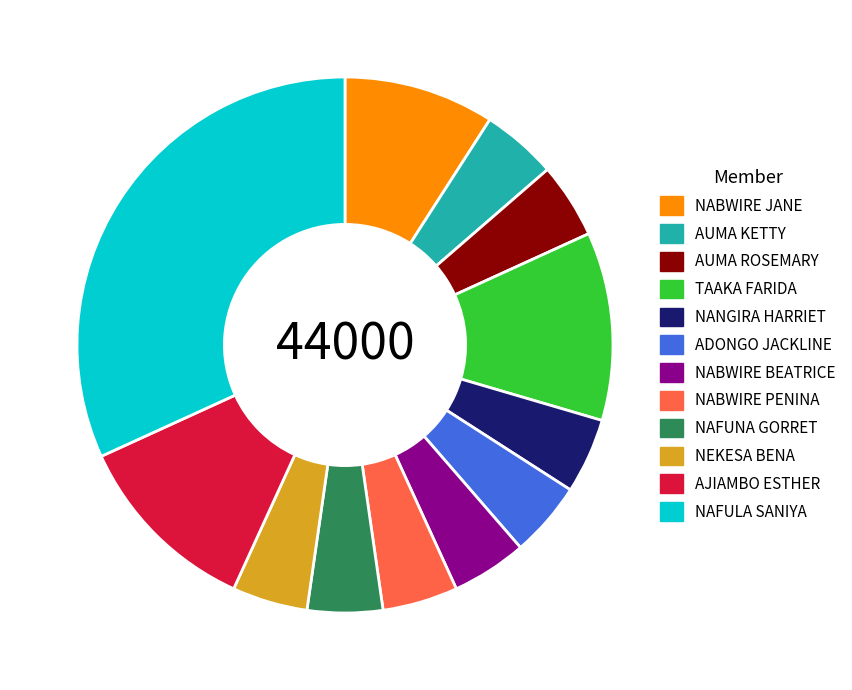

Do NANGIRA HARRIET and NABWIRE PENINA together represent more than half of the pie?

No